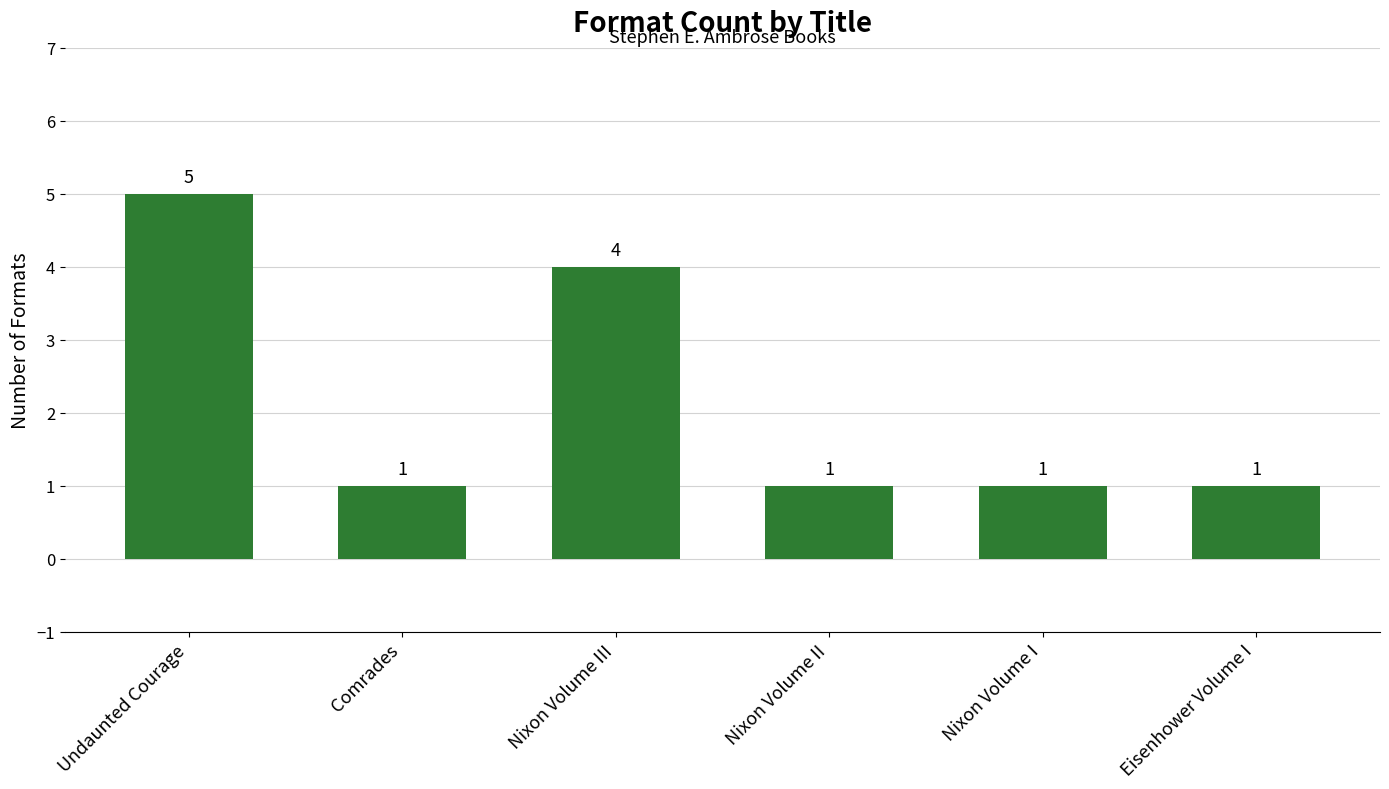

At which label is the value closest to 3?

Nixon Volume III